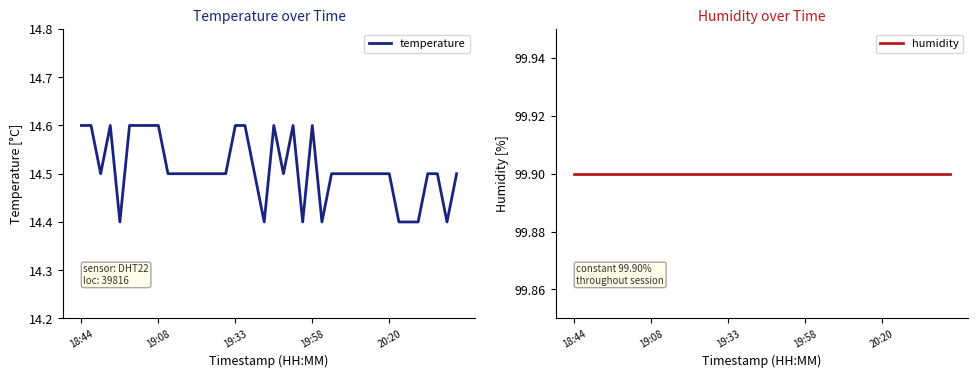

At which label is temperature closest to 14?

20:20